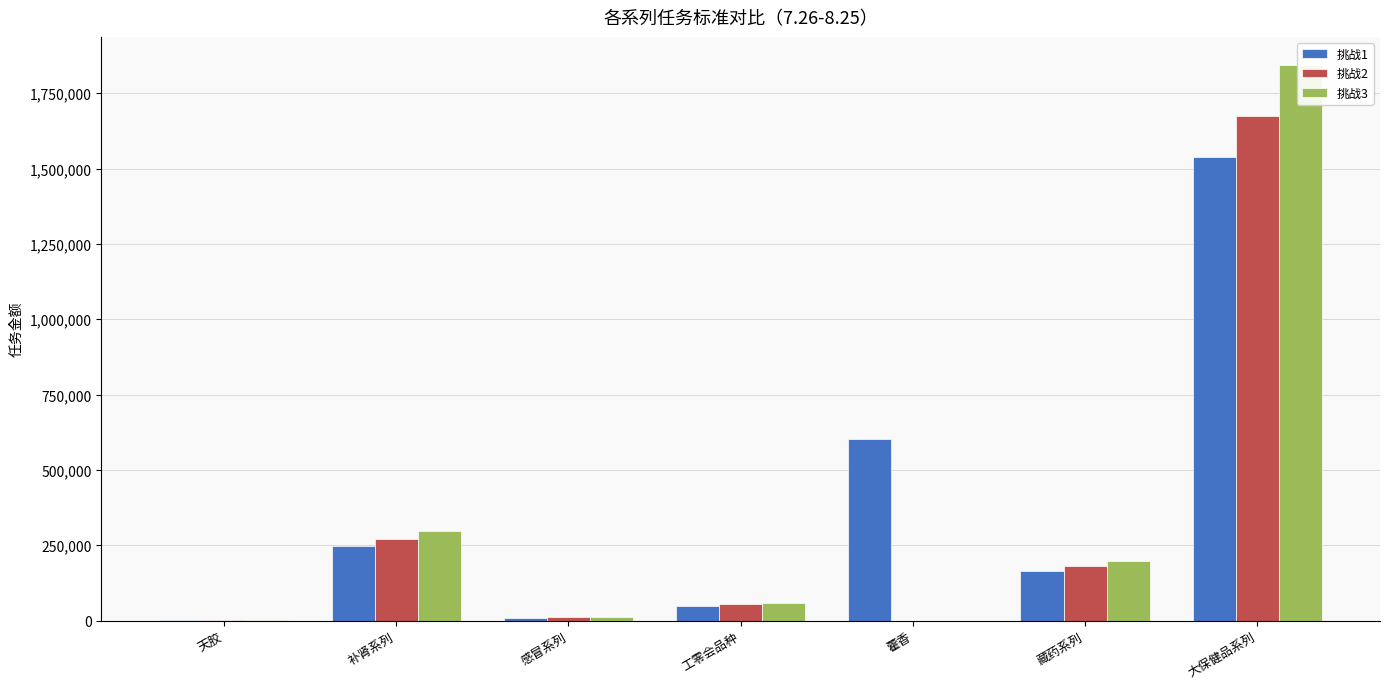

What is the difference between the maximum and second lowest values in the 挑战1 series?

1529209.6